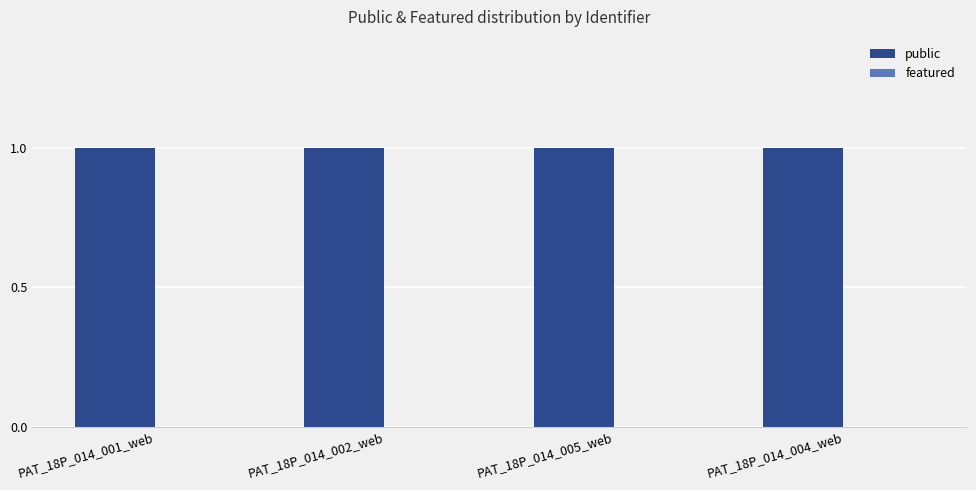

What is the label of the 4th bar from the right?

PAT_18P_014_001_web